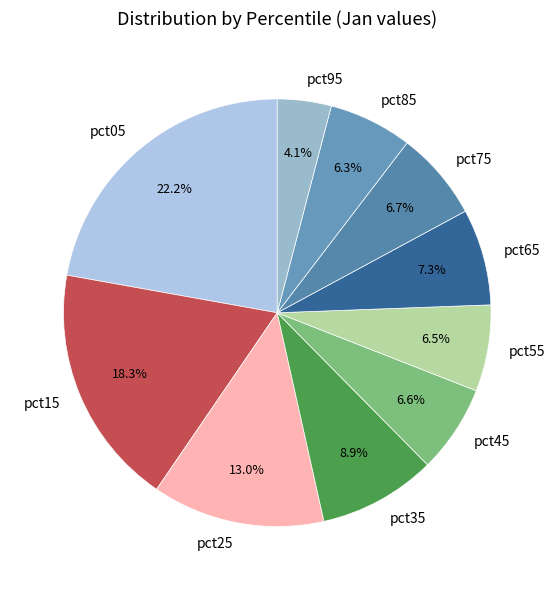

How many slices are in this pie chart?

10